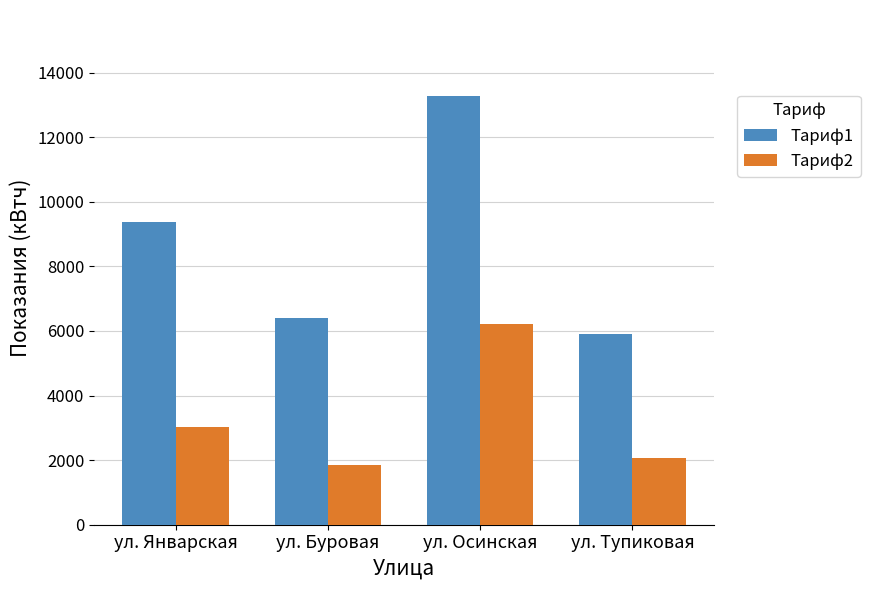

At which label does Тариф1 reach its peak?

ул. Осинская